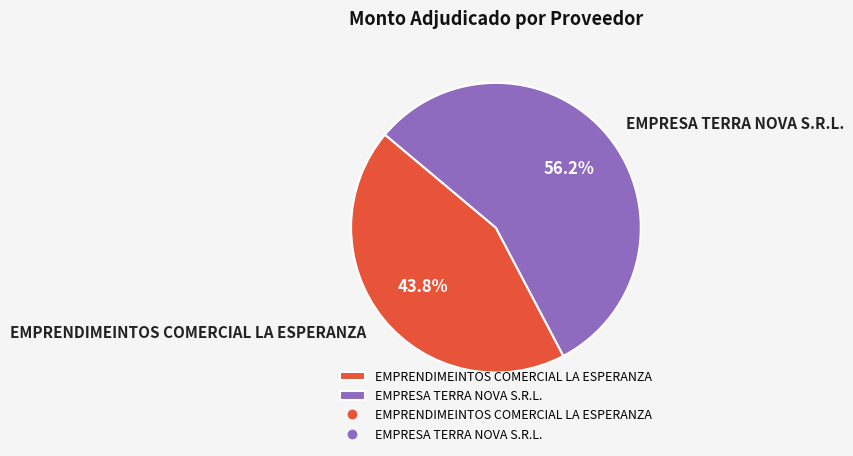

Is there any slice that represents more than half of the pie?

Yes